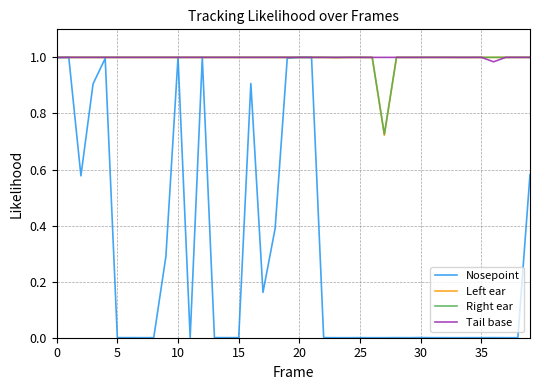

Which series has the widest spread of values?

Nosepoint